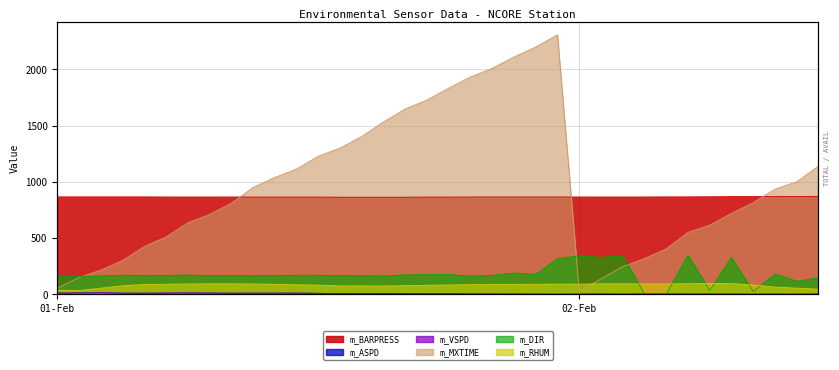

At which category does m_VSPD reach its first local valley?

01-Feb 04:00